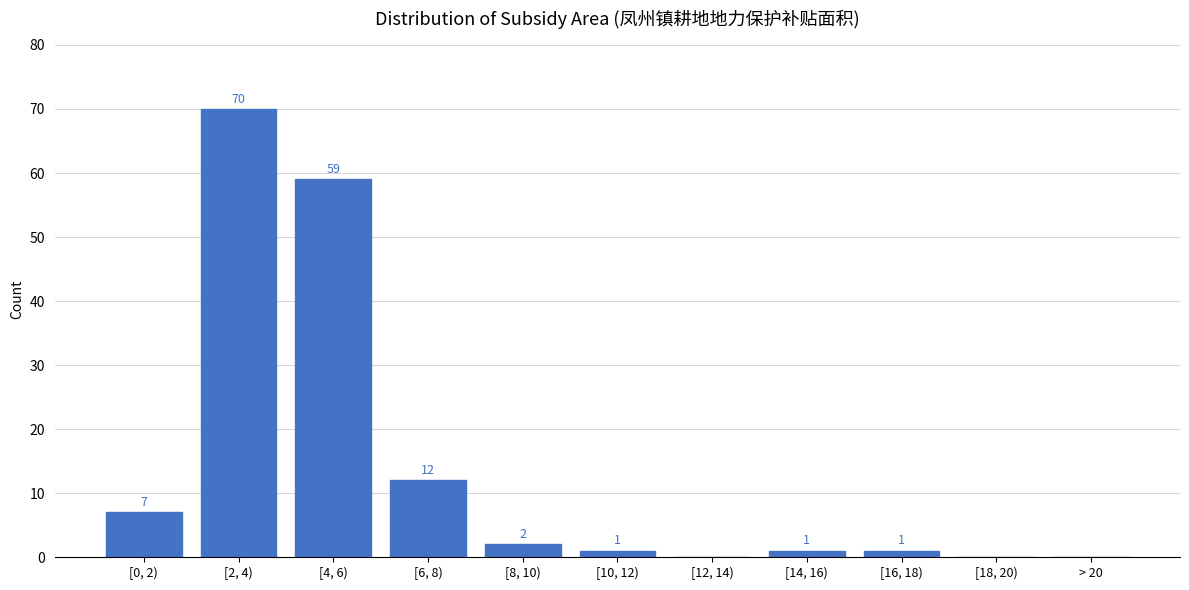

Reading right to left, list all the values displayed in this chart.

> 20=0	[18, 20)=0	[16, 18)=1	[14, 16)=1	[12, 14)=0	[10, 12)=1	[8, 10)=2	[6, 8)=12	[4, 6)=59	[2, 4)=70	[0, 2)=7